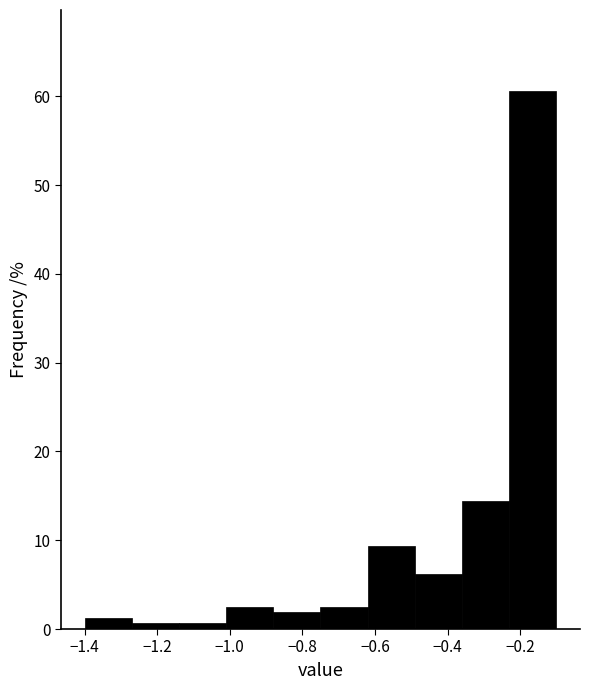

Reading left to right, list every bar in this chart as the range it spans on the x-axis followed by its height. Neither the bar edges nor the heights are printed on the chart, so give them approximately, as read against the axes.

-1.40 to -1.27: 1
-1.27 to -1.14: under 1
-1.14 to -1.01: under 1
-1.01 to -0.88: 3
-0.88 to -0.75: 2
-0.75 to -0.62: 3
-0.62 to -0.49: 9
-0.49 to -0.36: 6
-0.36 to -0.23: 14
-0.23 to -0.10: 61